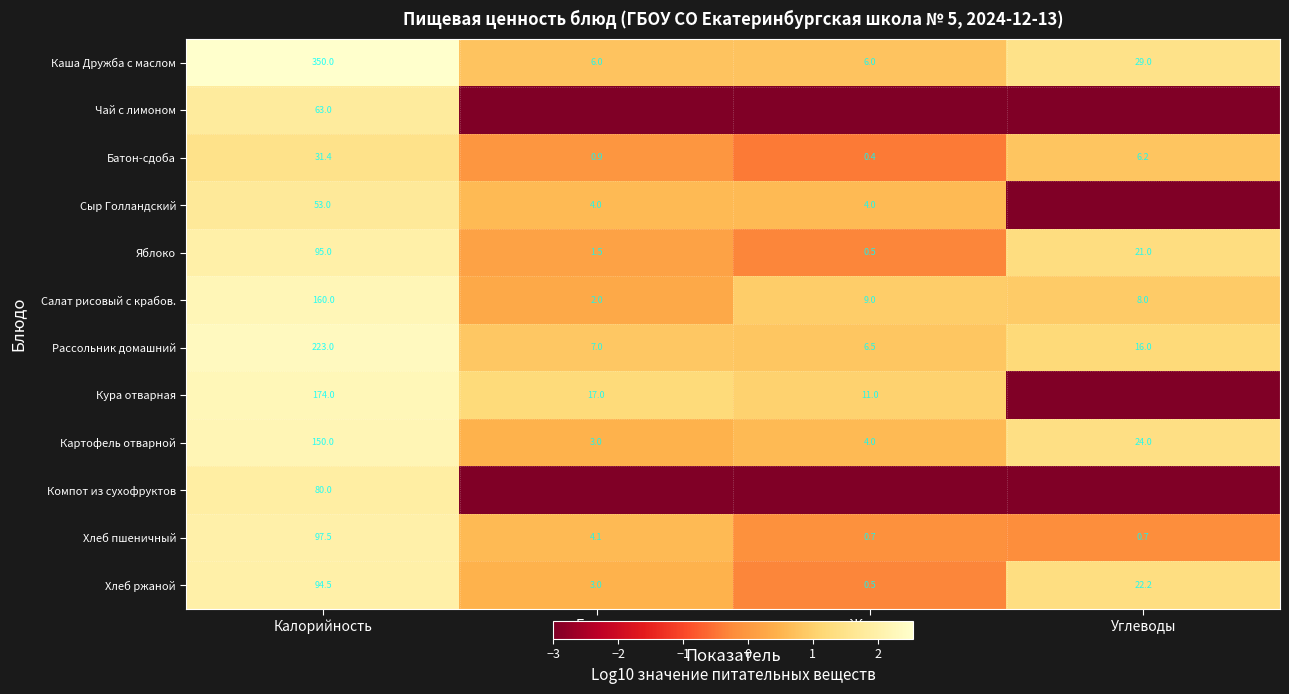

At which label does Батон-сдоба reach its minimum?

Жиры